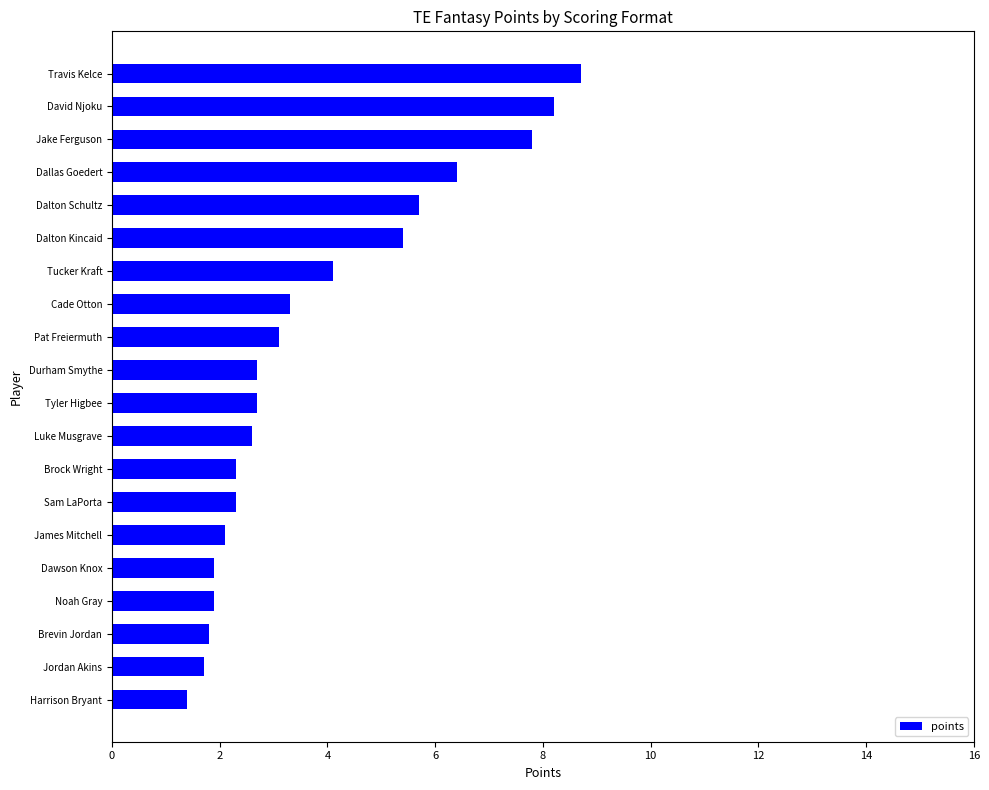

True or false: the data shows 6.4 at Dallas Goedert.

True